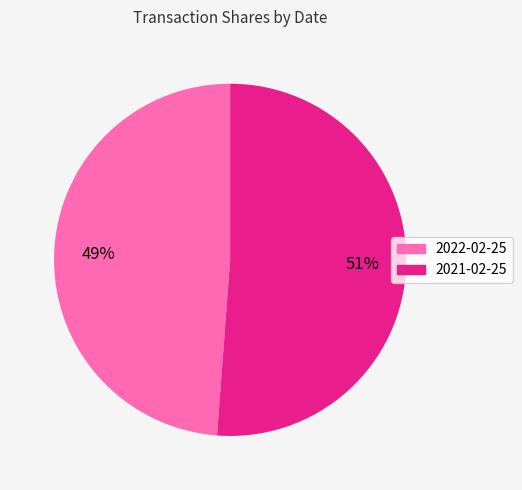

Which has a higher value, 2022-02-25 or 2021-02-25?

2021-02-25